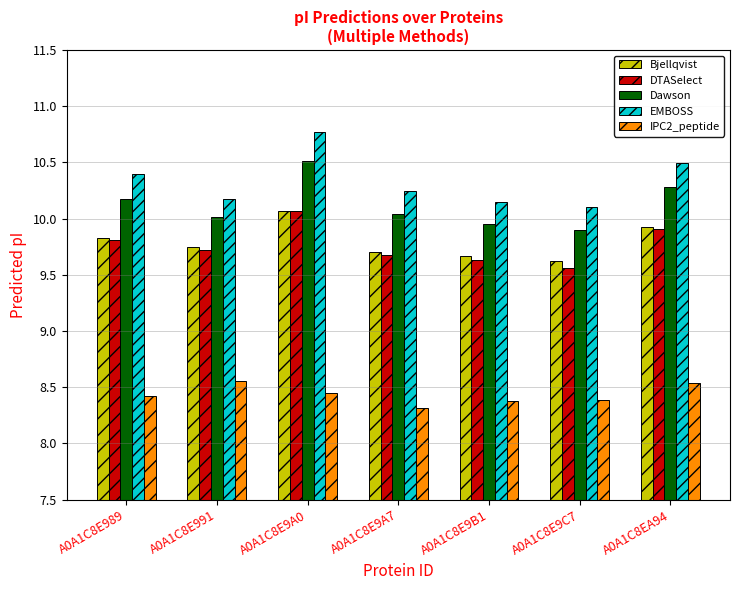

Which category has the lowest value in the Dawson series?

A0A1C8E9C7